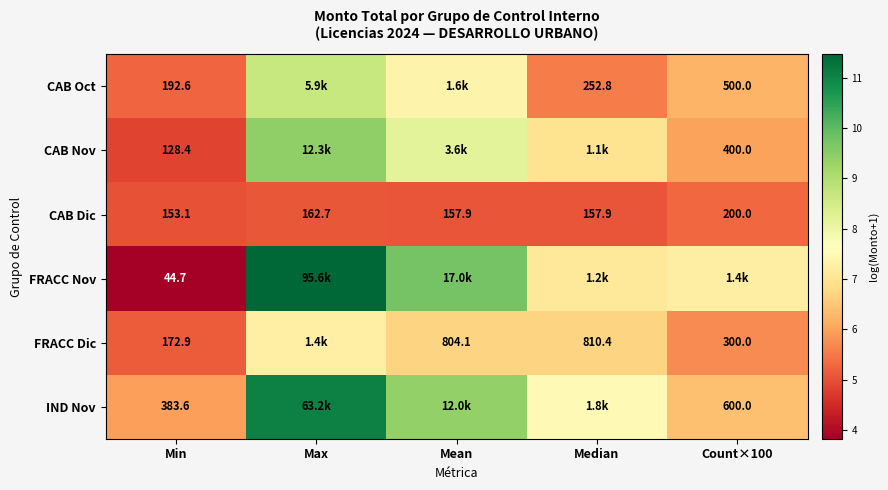

At which label does CAB Dic first exceed 157?

Max